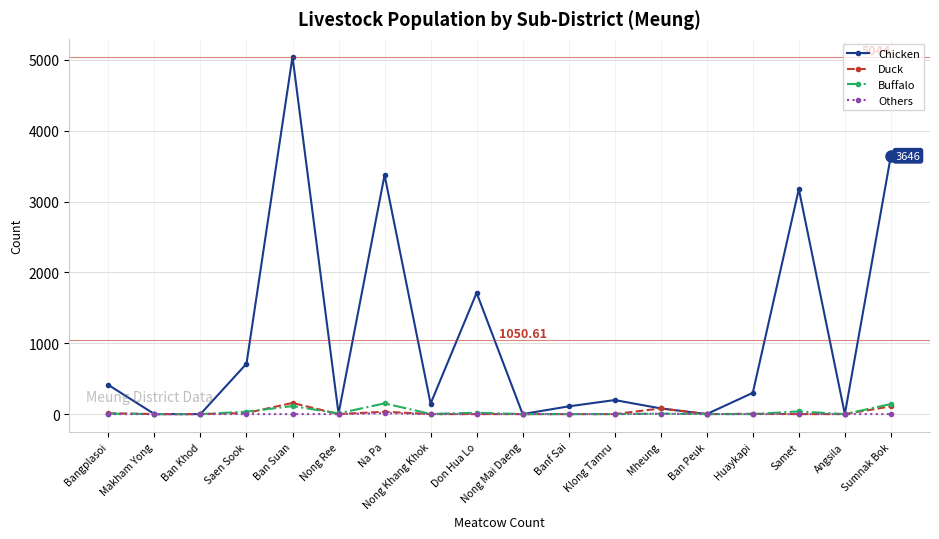

True or false: Chicken has more than 1 interior local peaks.

True